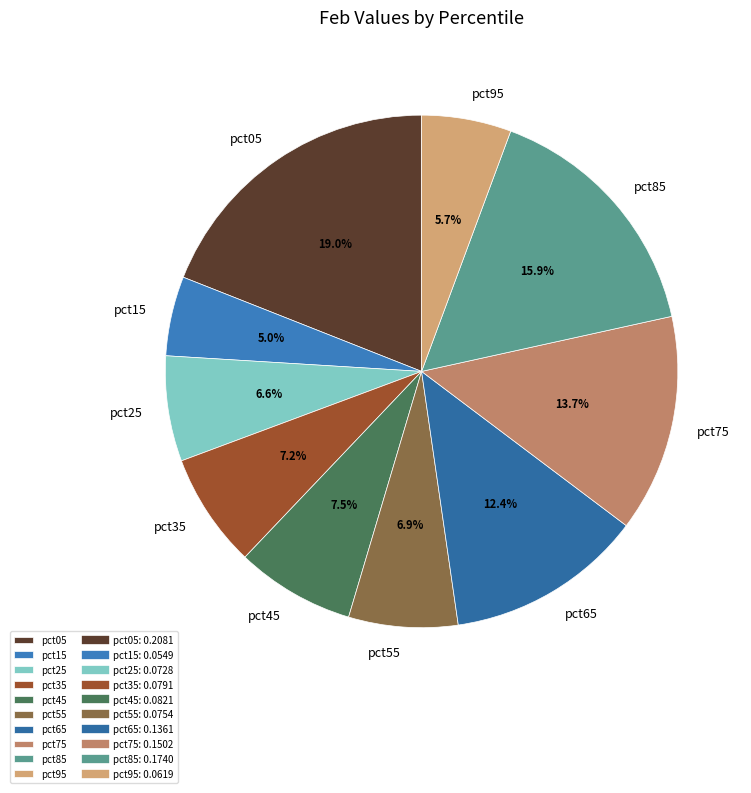

Between pct65 and pct75, which is larger?

pct75